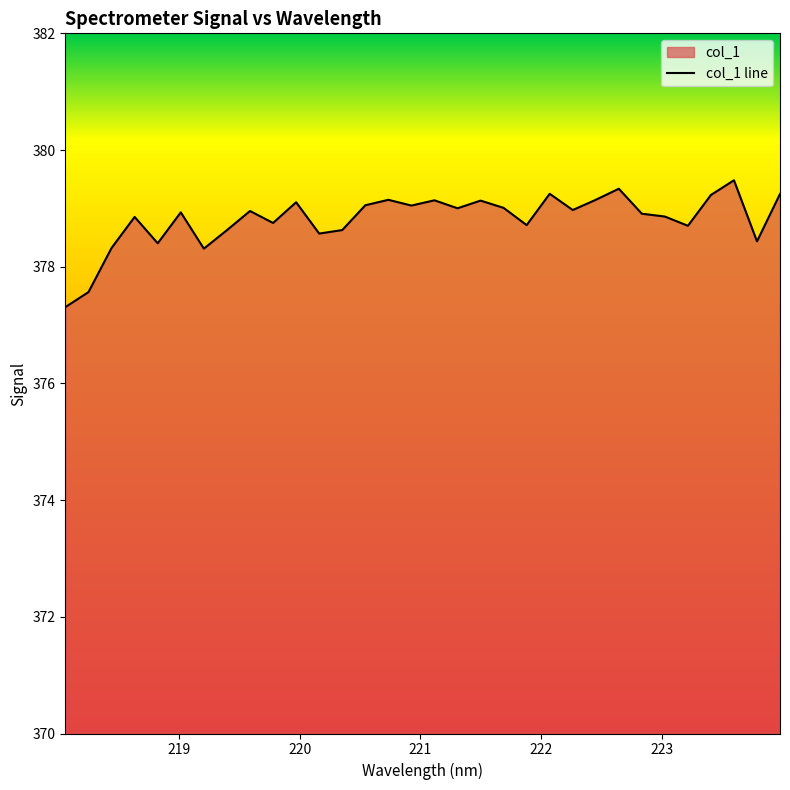

Between 221.1174 and 219.0156, which is larger?

221.1174